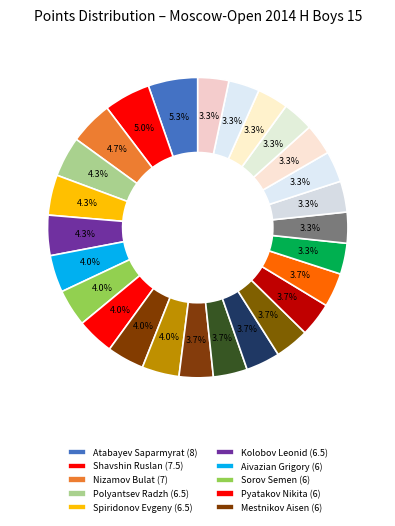

Does any single category account for the majority?

No